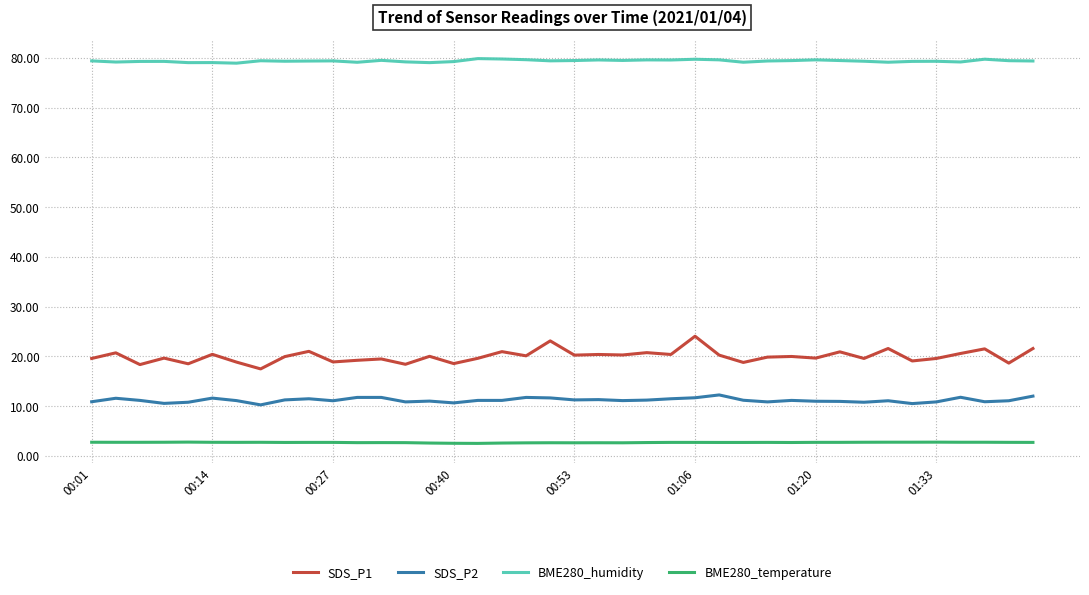

Which series has the largest total across all categories?

BME280_humidity